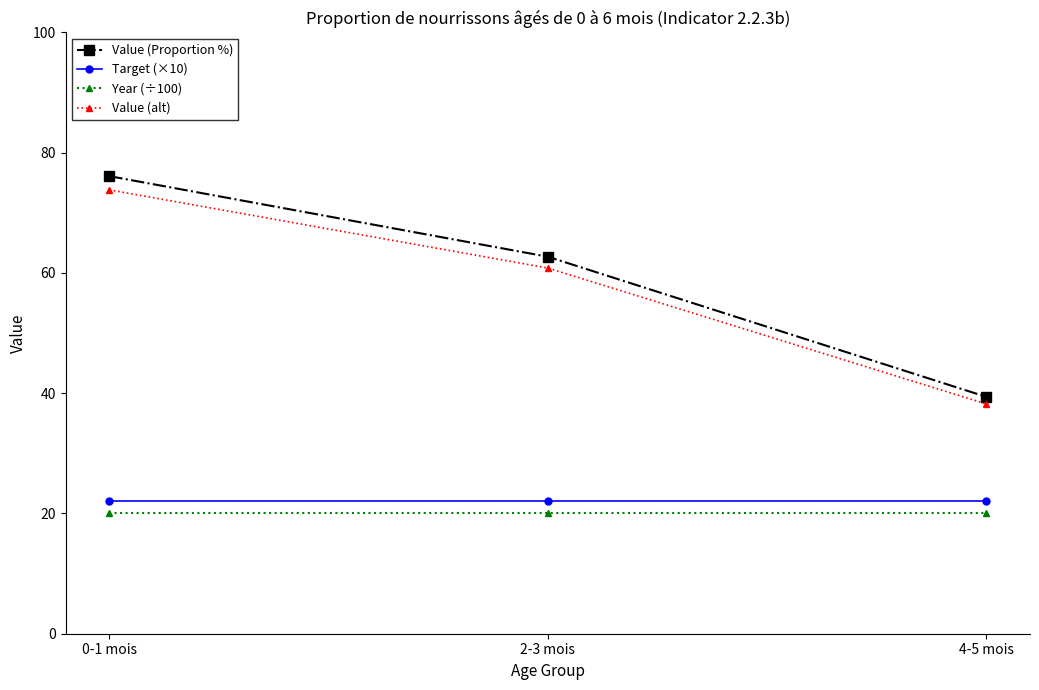

How many categories are shown in the chart?

3